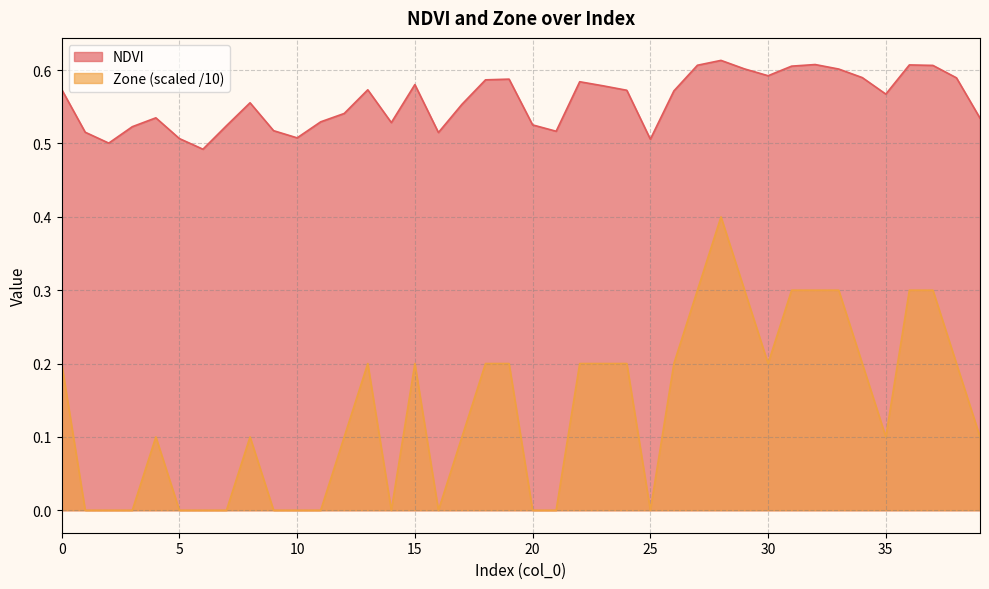

Reading right to left, transcribe all the data shown in this chart.

NDVI: 0.5	0.6	0.6	0.6	0.6	0.6	0.6	0.6	0.6	0.6	0.6	0.6	0.6	0.6	0.5	0.6	0.6	0.6	0.5	0.5	0.6	0.6	0.6	0.5	0.6	0.5	0.6	0.5	0.5	0.5	0.5	0.6	0.5	0.5	0.5	0.5	0.5	0.5	0.5	0.6
Zone: 0.1	0.2	0.3	0.3	0.1	0.2	0.3	0.3	0.3	0.2	0.3	0.4	0.3	0.2	0.0	0.2	0.2	0.2	0.0	0.0	0.2	0.2	0.1	0.0	0.2	0.0	0.2	0.1	0.0	0.0	0.0	0.1	0.0	0.0	0.0	0.1	0.0	0.0	0.0	0.2